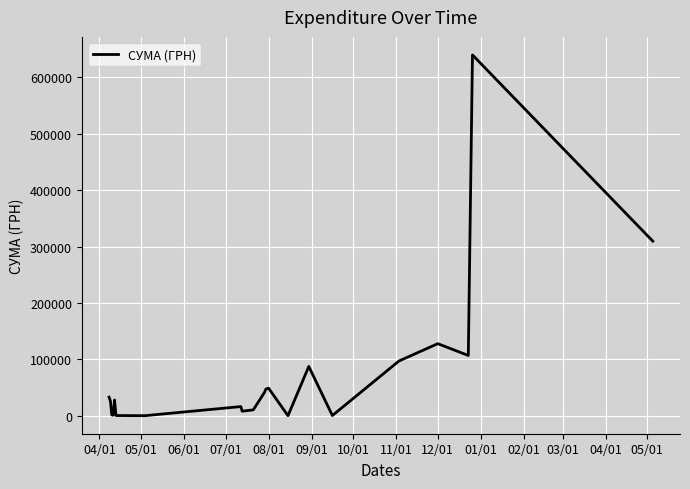

What is the maximum value shown in the chart?

639735.9